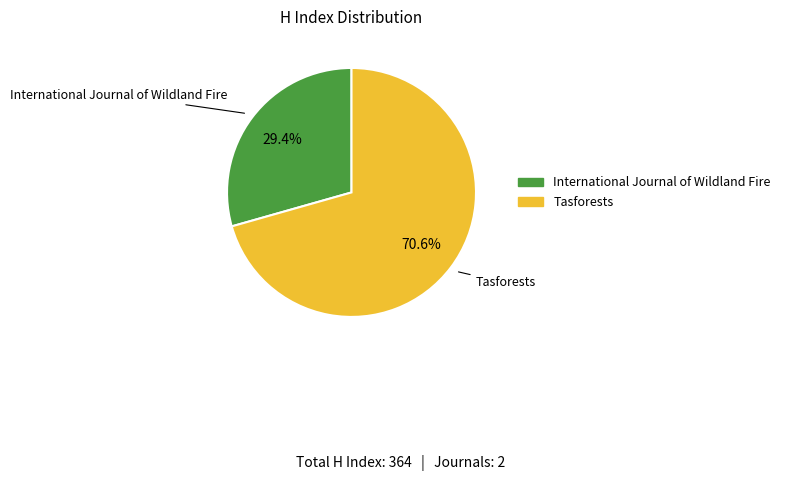

Which category has the smallest portion of the pie?

International Journal of Wildland Fire